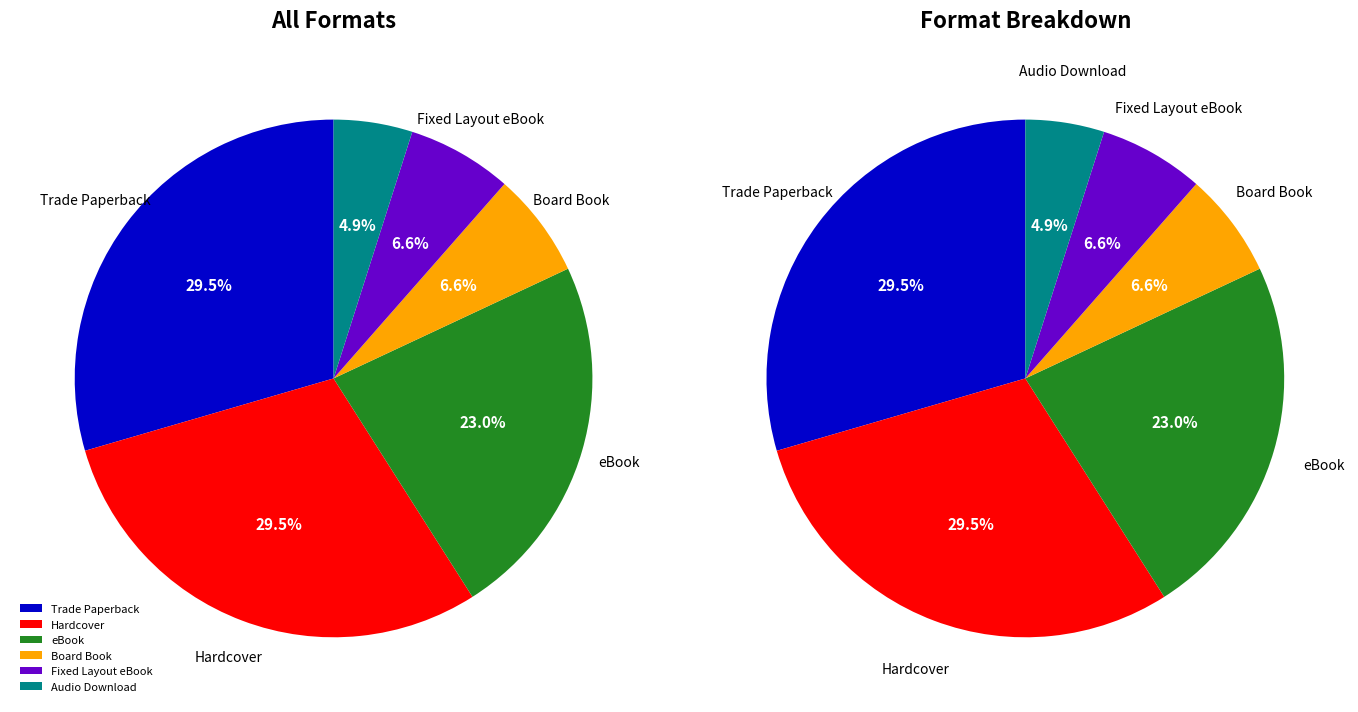

To the nearest percent, what is the combined percentage of eBook and Trade Paperback?

52%